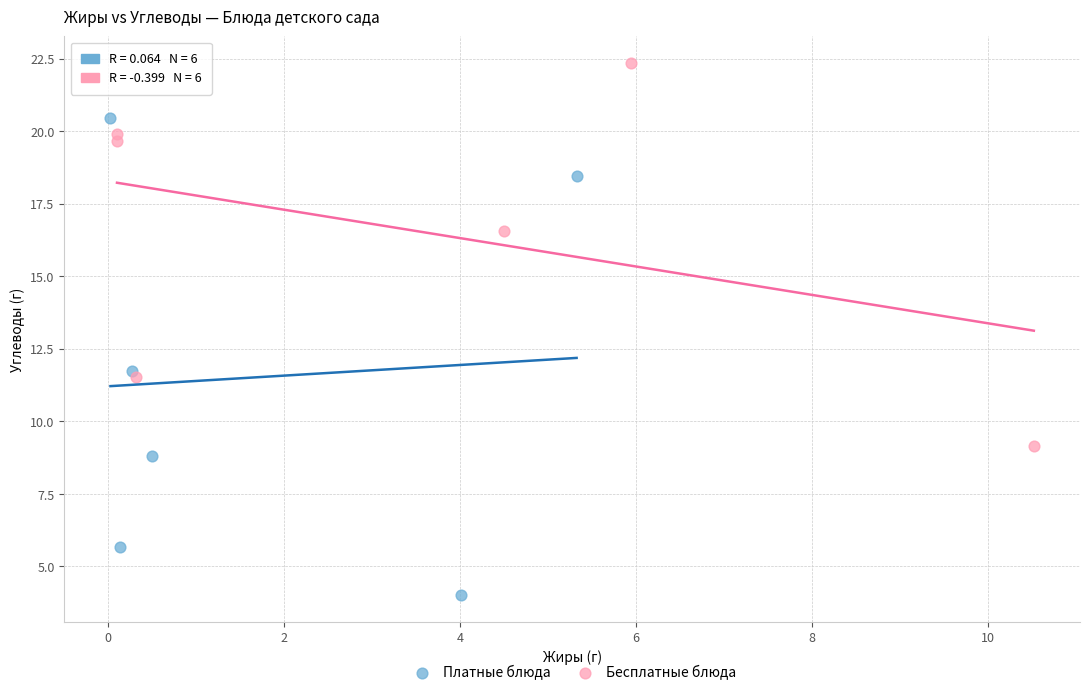

Which series reaches the minimum Y coordinate?

Платные блюда